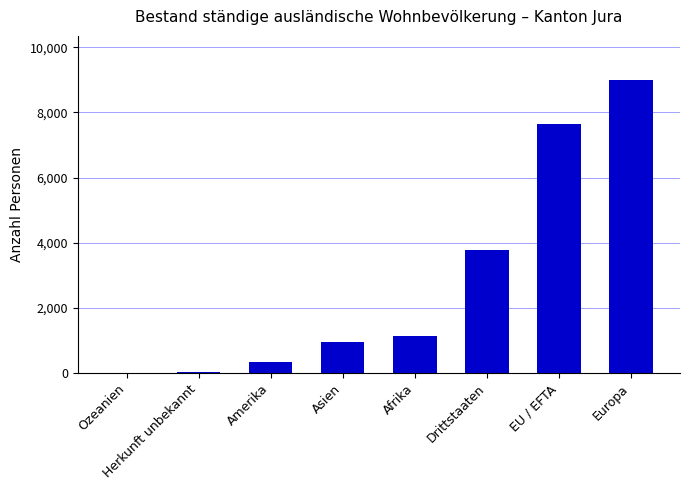

True or false: the data shows 9000 at Europa.

True